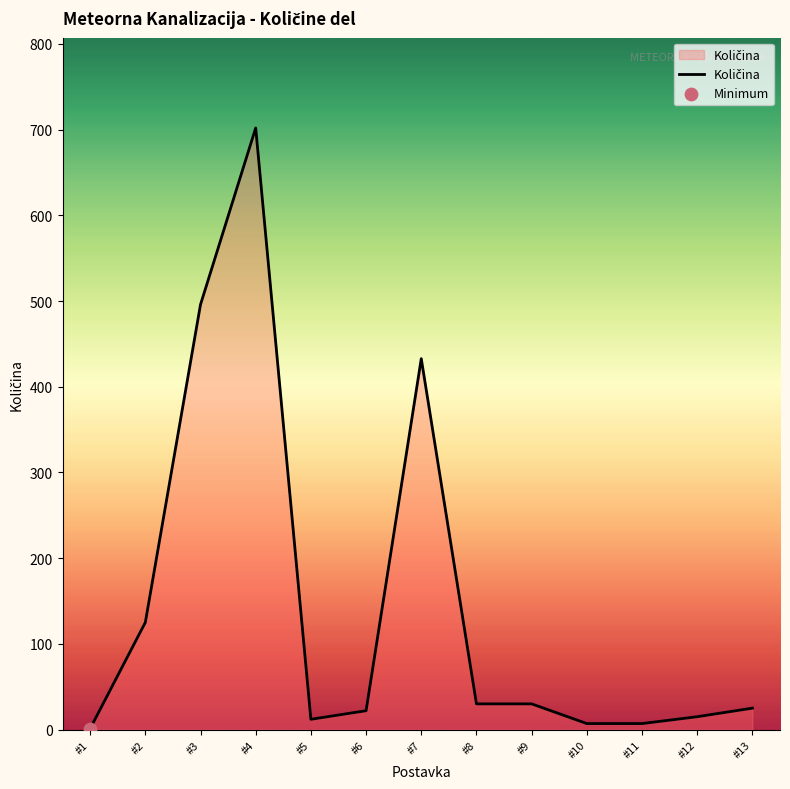

What is the ratio of the value at #2 to the value at #5?

10.4